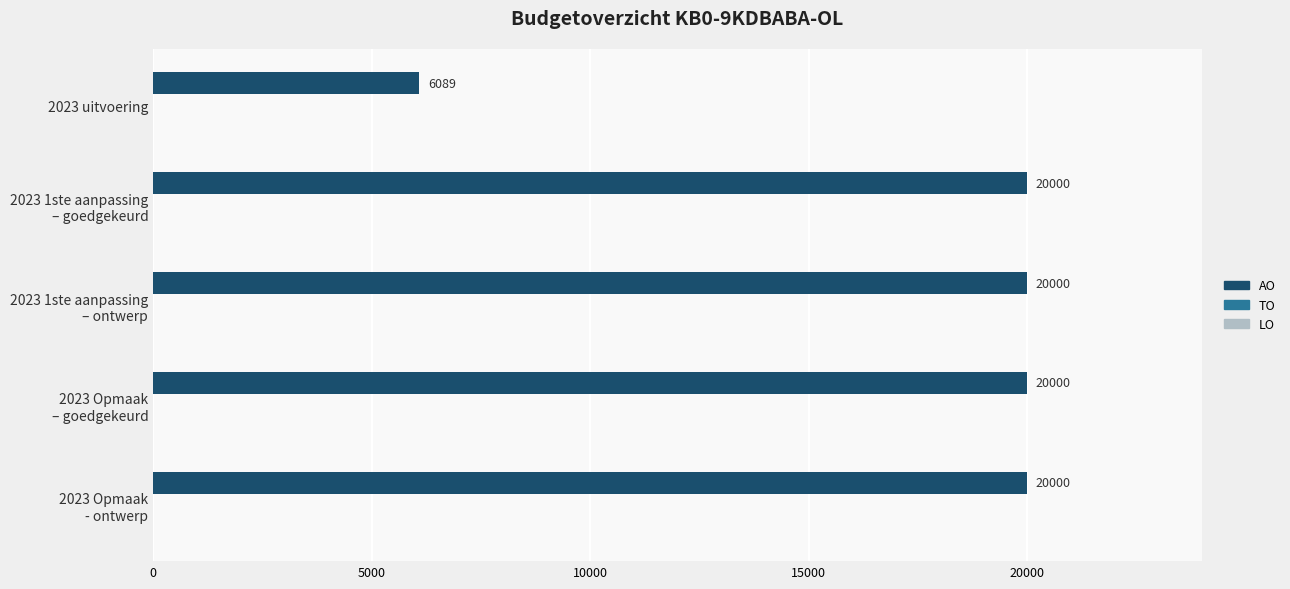

What is the sum of all values?

86089